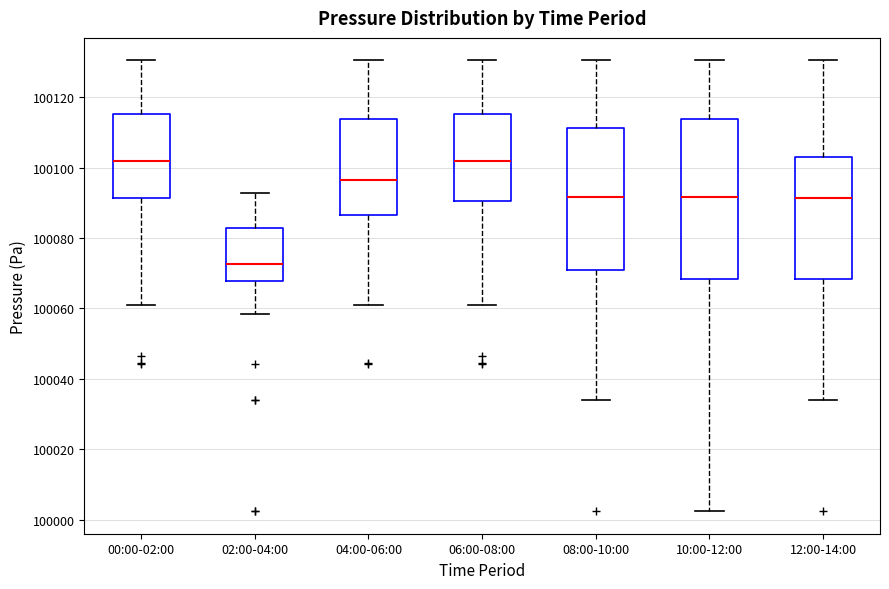

Reading left to right, transcribe this box plot: for each box, give where its median line is, the range the box spans, and where its two whiskers end, as read against the y-axis. The values are not printed on the chart, so give them approximately, as read against the axis.

00:00-02:00: median 100102, box 100092 to 100116, whiskers 100062 to 100130
02:00-04:00: median 100072, box 100068 to 100082, whiskers 100058 to 100092
04:00-06:00: median 100096, box 100086 to 100114, whiskers 100062 to 100130
06:00-08:00: median 100102, box 100090 to 100116, whiskers 100062 to 100130
08:00-10:00: median 100092, box 100072 to 100112, whiskers 100034 to 100130
10:00-12:00: median 100092, box 100068 to 100114, whiskers 100002 to 100130
12:00-14:00: median 100092, box 100068 to 100104, whiskers 100034 to 100130